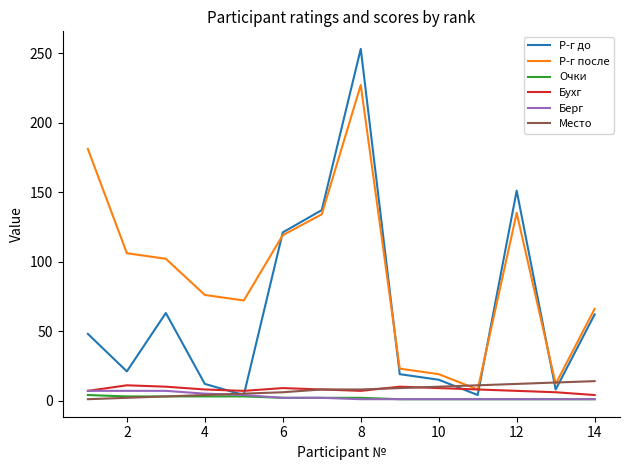

What is the greatest value displayed?

253